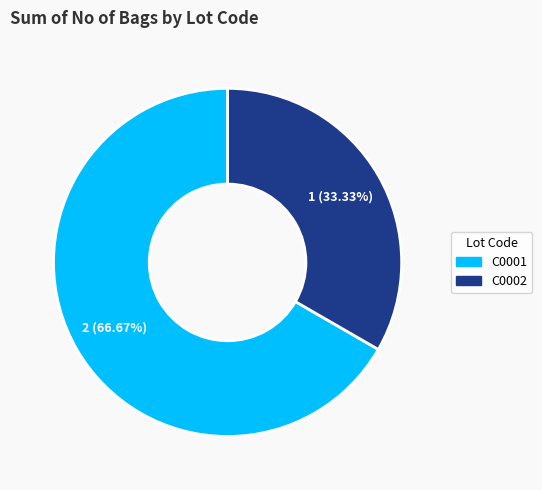

The C0002 slice represents 24% of the pie. True or false?

False